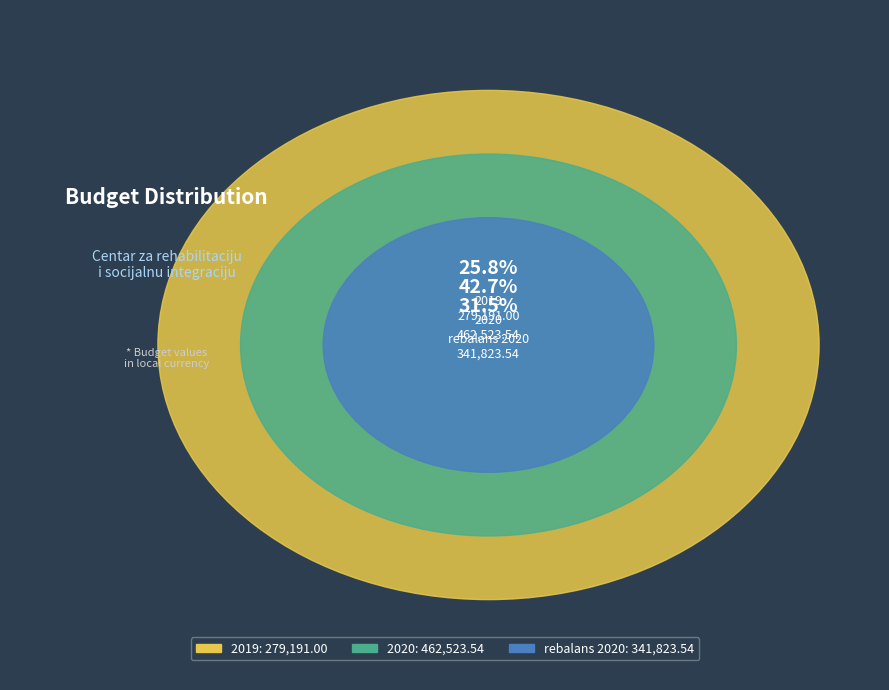

To the nearest percent, what percentage of the pie is rebalans 2020?

32%